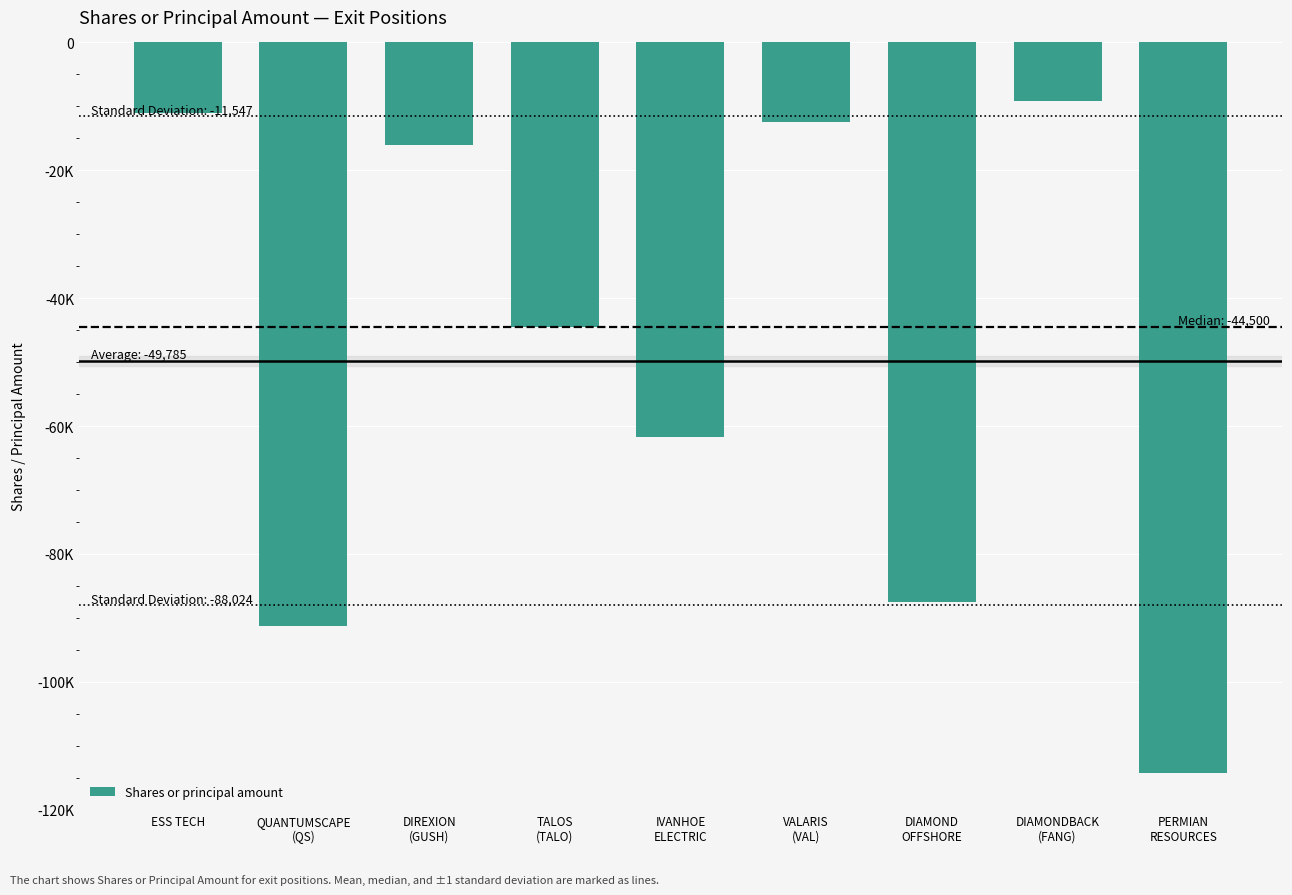

Rank the categories by value from highest to lowest.

DIAMONDBACK
(FANG), ESS TECH, VALARIS
(VAL), DIREXION
(GUSH), TALOS
(TALO), IVANHOE
ELECTRIC, DIAMOND
OFFSHORE, QUANTUMSCAPE
(QS), PERMIAN
RESOURCES